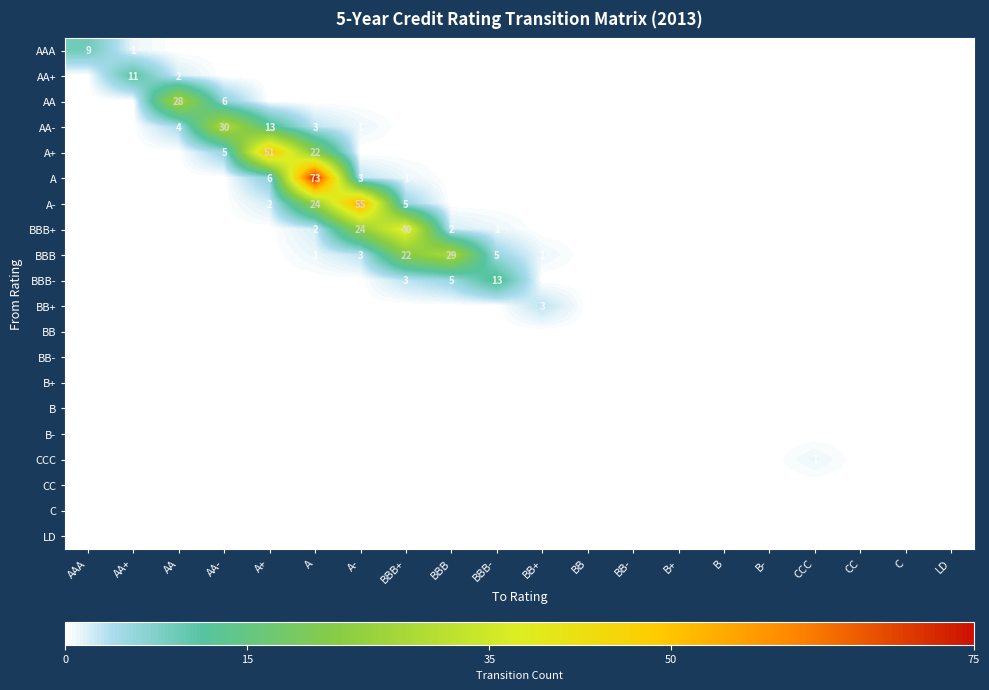

The BBB- series shows 3 at BBB+. True or false?

True